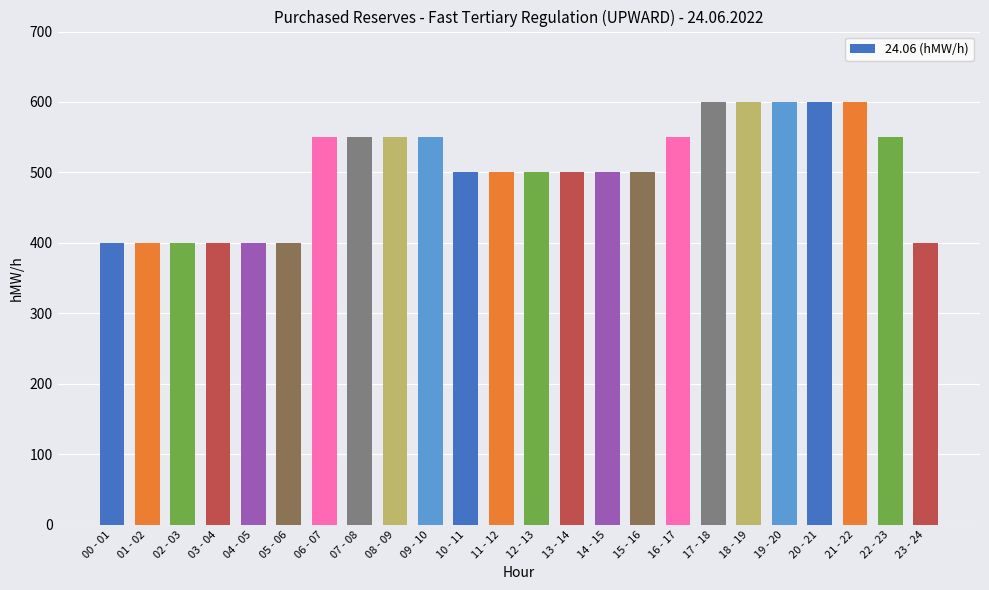

What is the greatest value displayed?

600